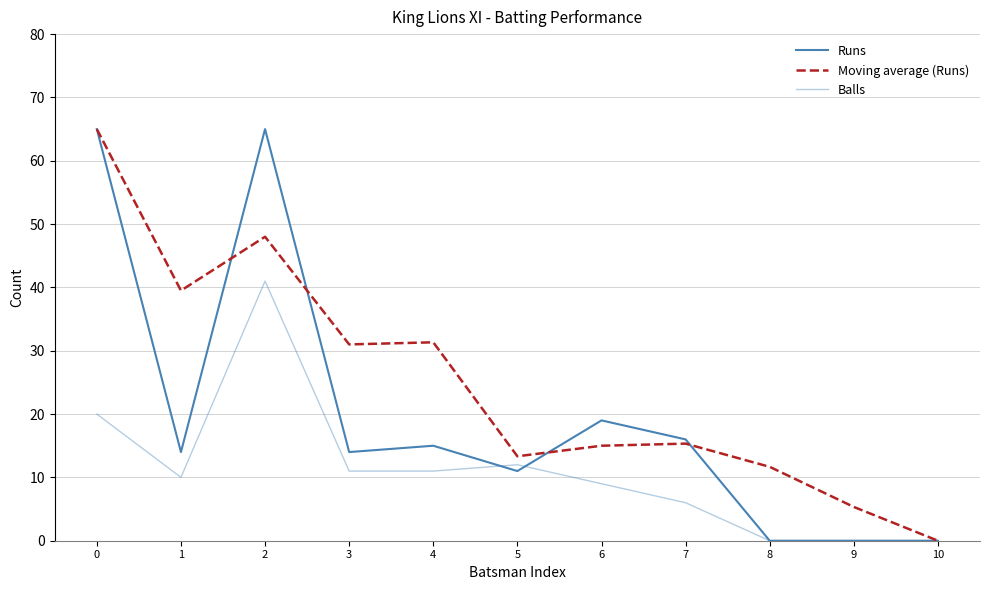

At which label is Moving average (Runs) closest to 32?

4